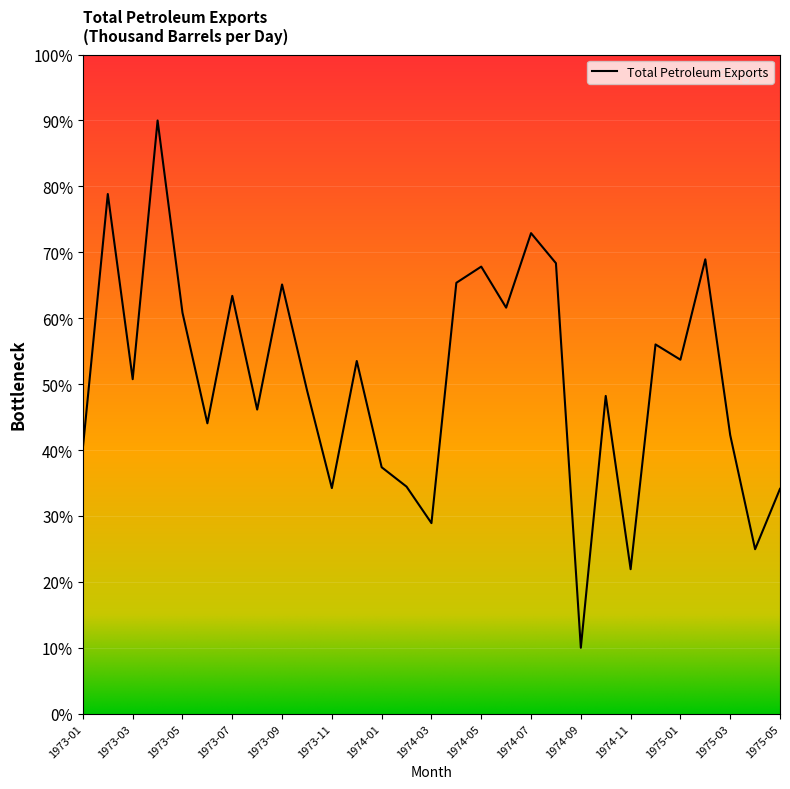

What is the smallest value displayed?

10.0